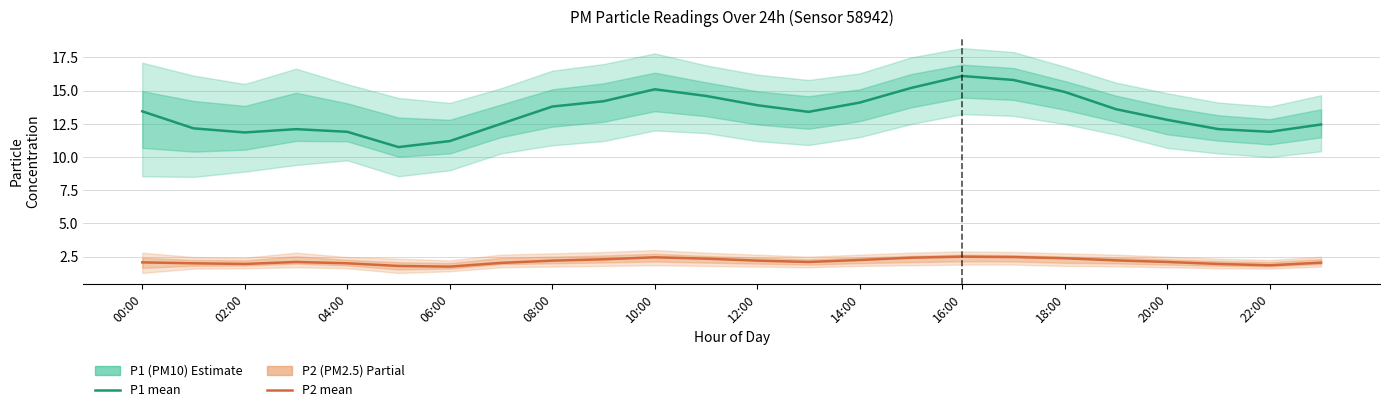

How many data points in P2 (PM2.5) are above 2?

17